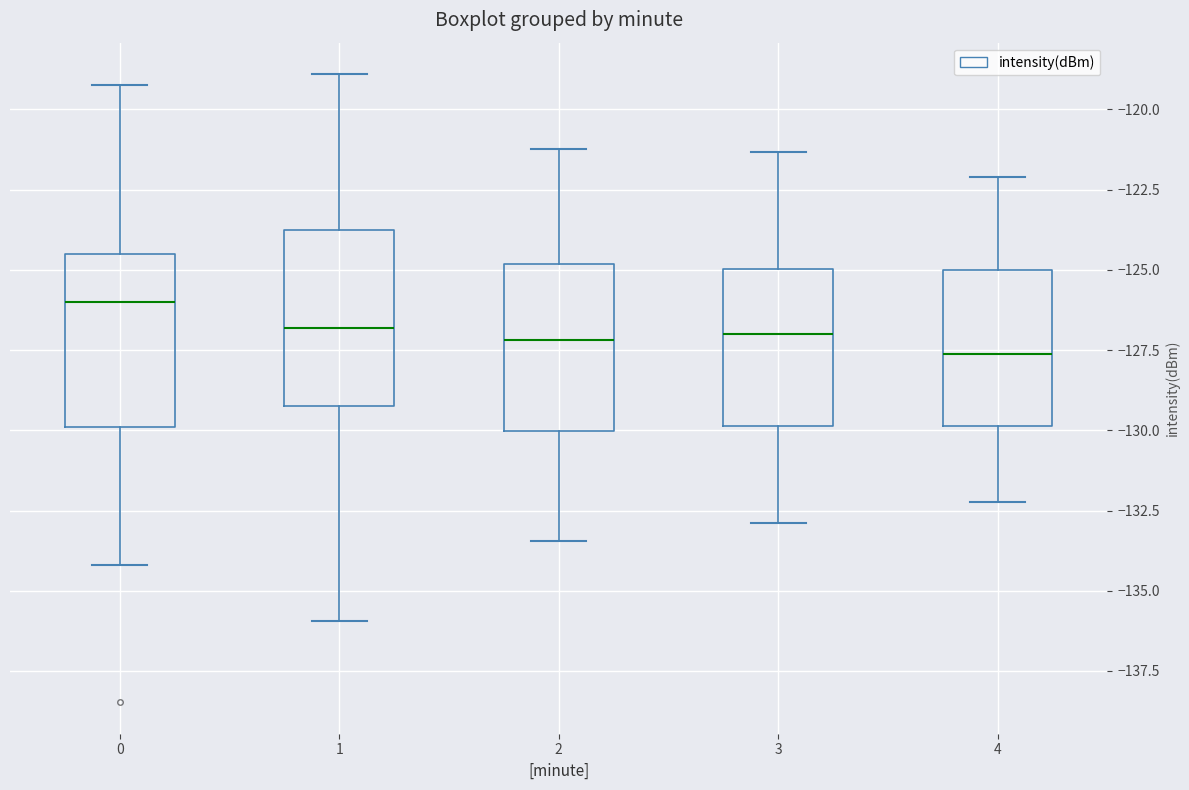

Reading left to right, read every box against the y-axis: the position of its median line, the range the box covers, and the ends of its whiskers. The values are not printed on the chart, so give them approximately, as read against the axis.

0: median -126.0, box -130.0 to -124.5, whiskers -134.0 to -119.0
1: median -127.0, box -129.0 to -124.0, whiskers -136.0 to -119.0
2: median -127.0, box -130.0 to -125.0, whiskers -133.5 to -121.0
3: median -127.0, box -130.0 to -125.0, whiskers -133.0 to -121.5
4: median -127.5, box -130.0 to -125.0, whiskers -132.0 to -122.0